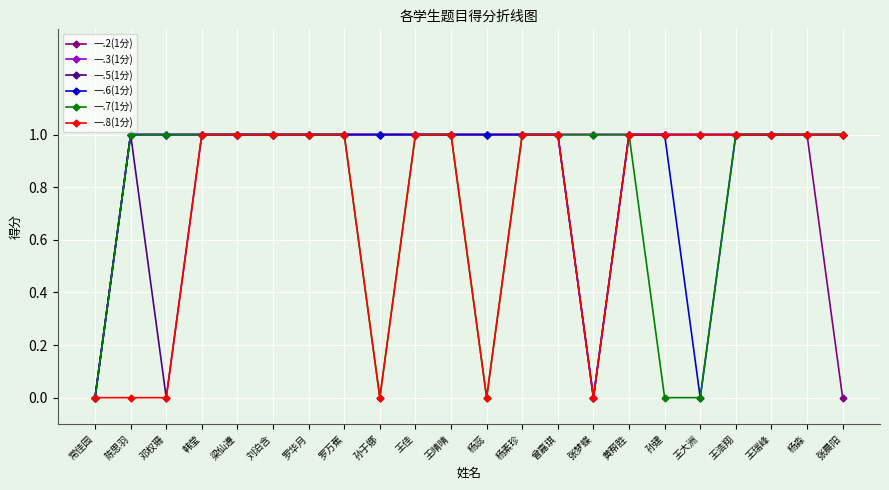

What is the total value across all series at 刘泊含?

6